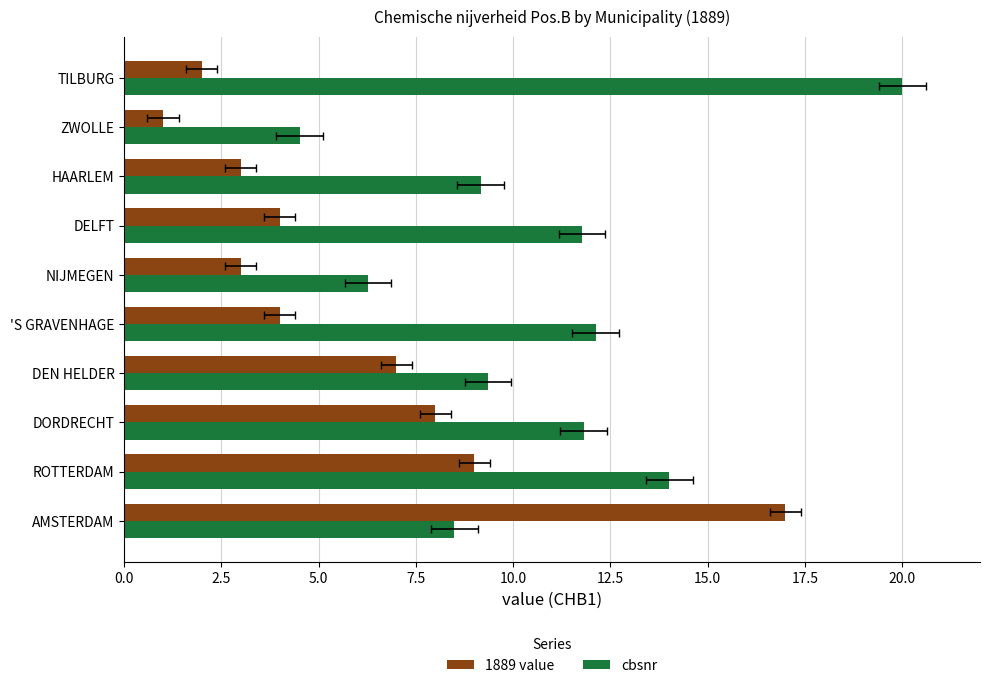

What are all the series names shown in the legend?

1889 value, cbsnr